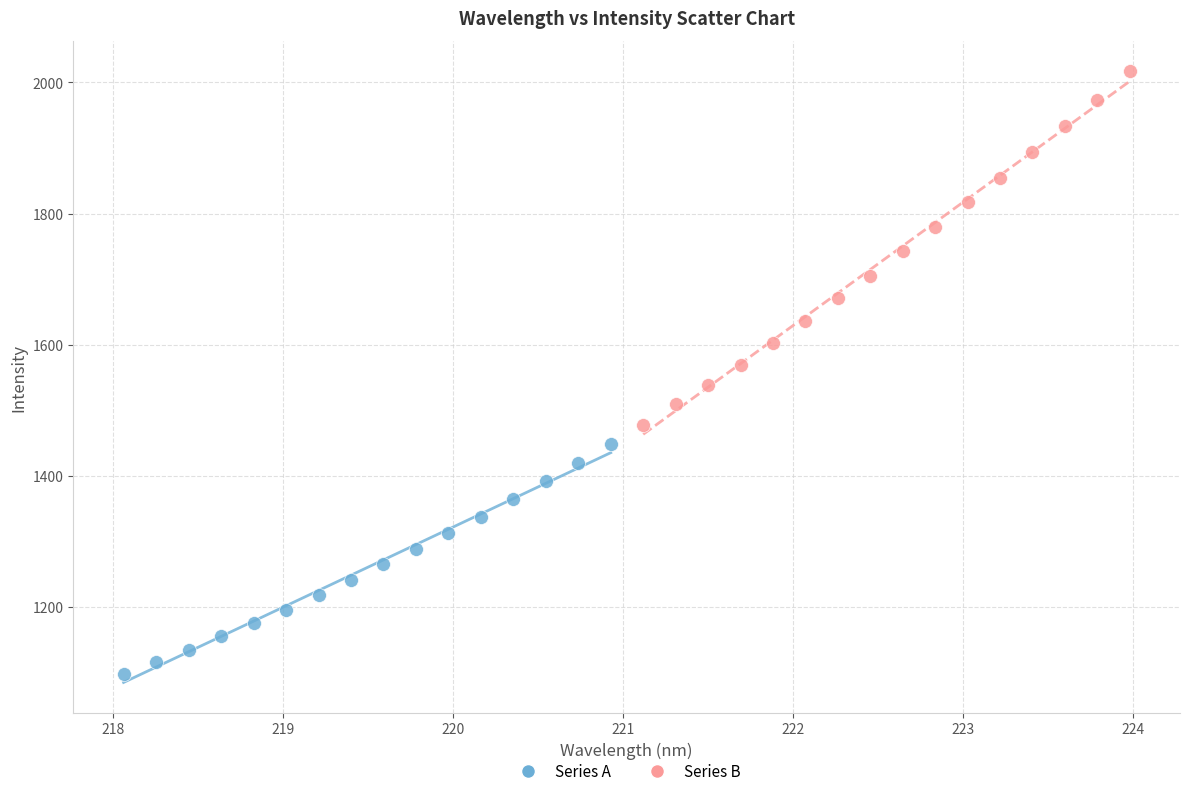

Which series reaches the minimum Y coordinate?

Series A